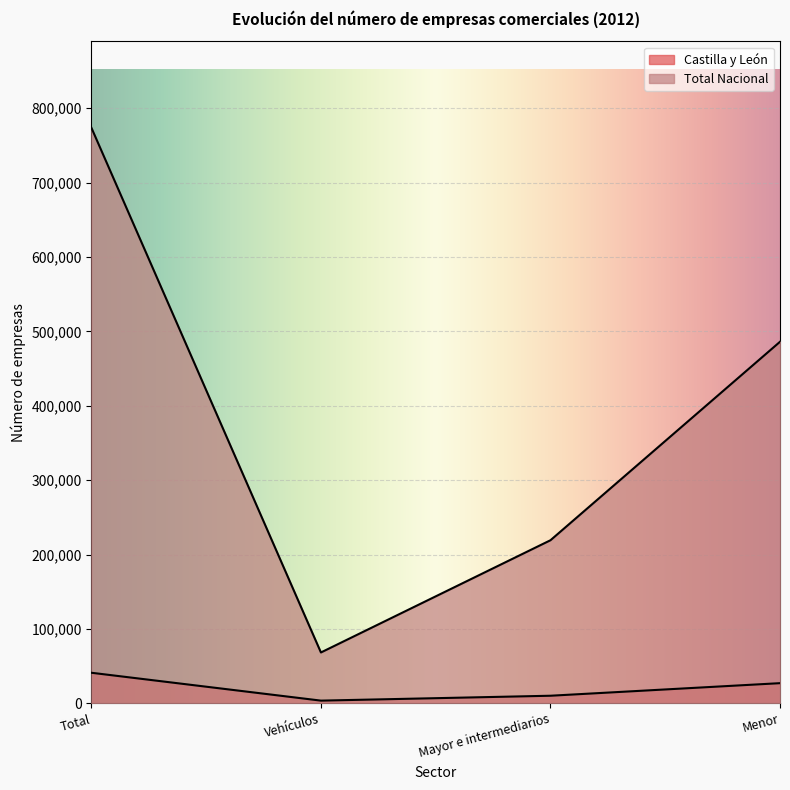

Reading right to left, what are all the values shown in this chart?

Castilla y León: 27178	10281	3709	41168
Total Nacional: 485987	219245	68425	773657